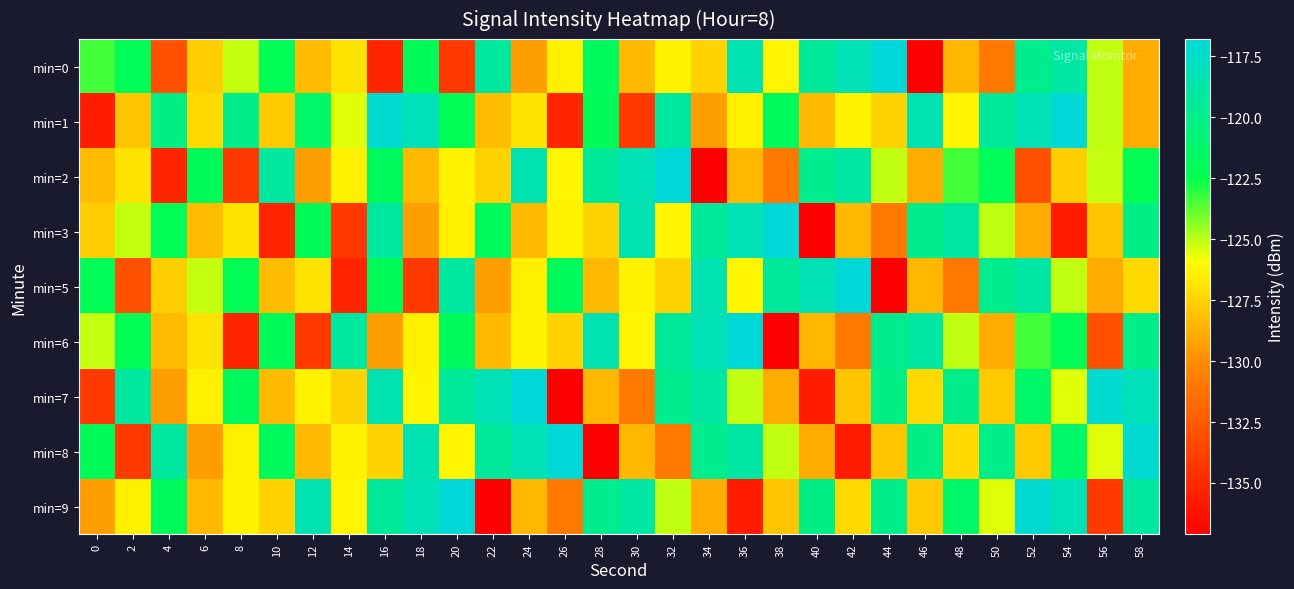

How many categories are shown in the chart?

30